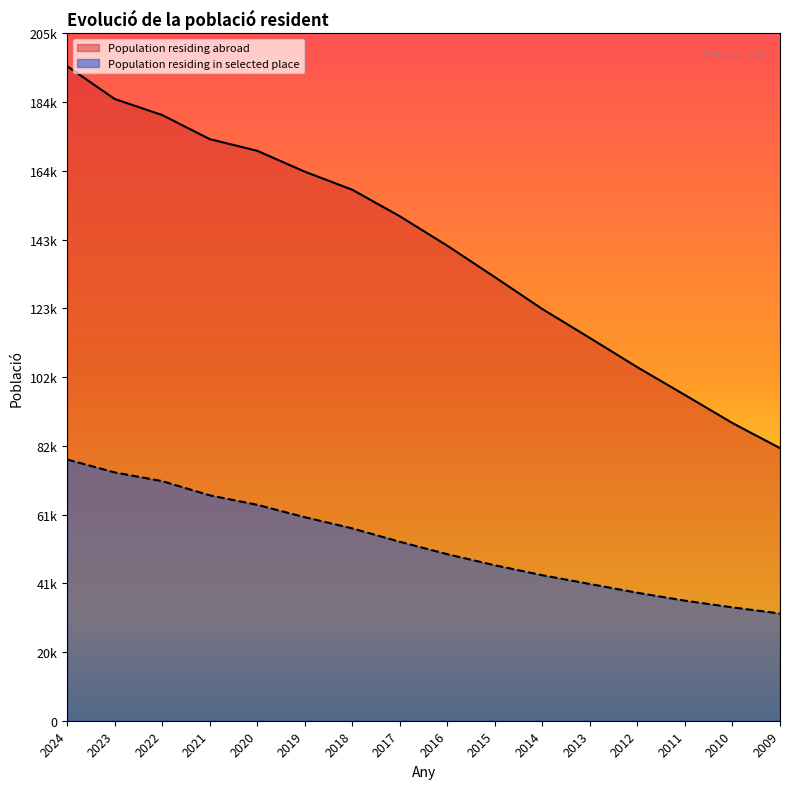

What is the sum of the Population residing in selected place values at 2013 and 2009?

72916